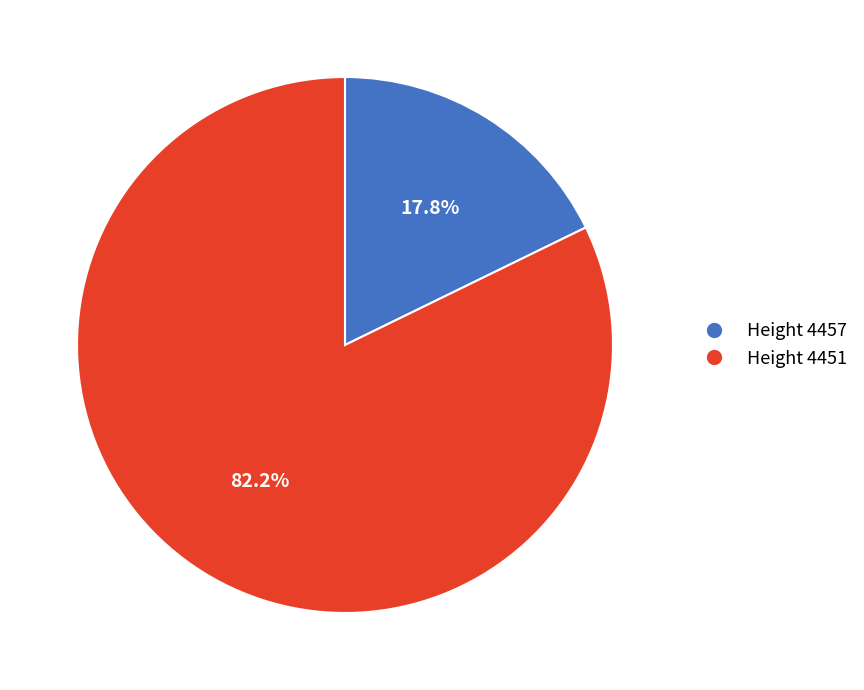

Is there any slice that represents more than half of the pie?

Yes